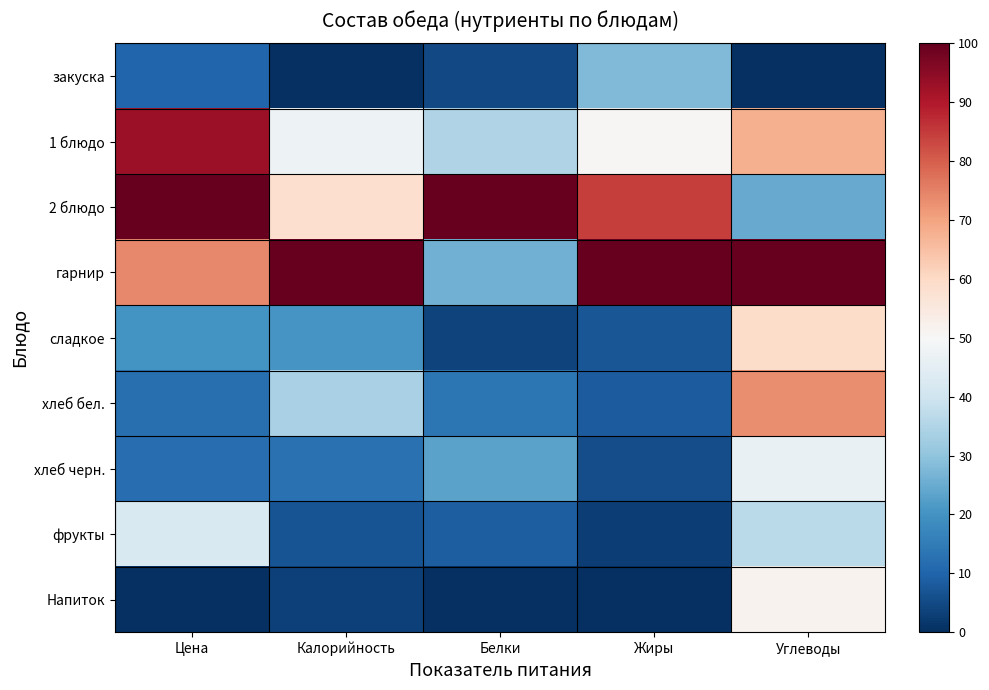

Reading left to right, extract all data points from this chart.

закуска: Цена=10.4	Калорийность=0.0	Белки=4.7	Жиры=28.0	Углеводы=0.0
1 блюдо: Цена=92.8	Калорийность=47.4	Белки=34.8	Жиры=50.5	Углеводы=67.7
2 блюдо: Цена=100.0	Калорийность=58.2	Белки=100.0	Жиры=84.4	Углеводы=24.7
гарнир: Цена=74.1	Калорийность=100.0	Белки=26.1	Жиры=100.0	Углеводы=100.0
сладкое: Цена=20.2	Калорийность=20.7	Белки=3.6	Жиры=7.3	Углеводы=59.1
хлеб бел.: Цена=12.3	Калорийность=33.9	Белки=13.8	Жиры=8.3	Углеводы=73.1
хлеб черн.: Цена=11.9	Калорийность=12.5	Белки=23.2	Жиры=5.5	Углеводы=46.2
фрукты: Цена=42.5	Калорийность=6.9	Белки=8.7	Жиры=2.8	Углеводы=36.5
Напиток: Цена=0.0	Калорийность=3.2	Белки=0.0	Жиры=0.0	Углеводы=51.6